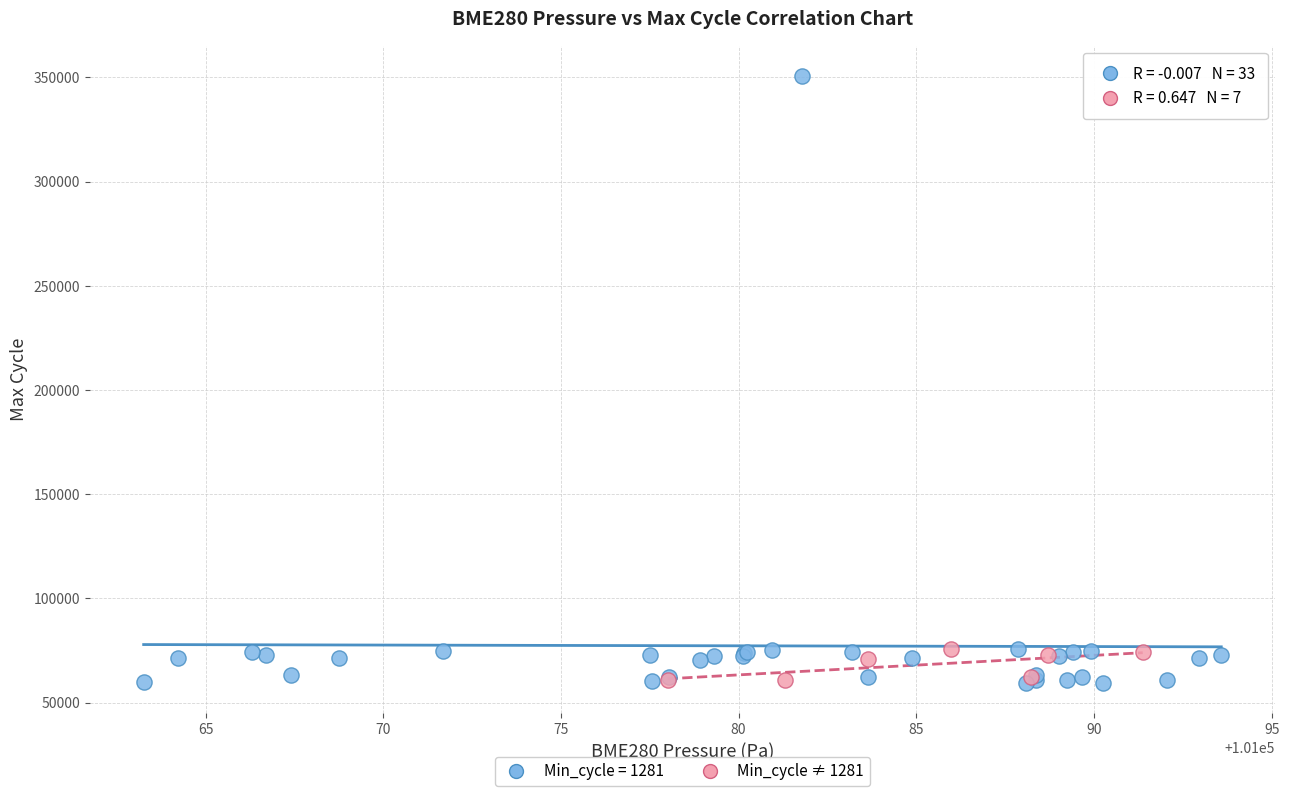

Which series has the widest spread of Y values?

Min_cycle = 1281